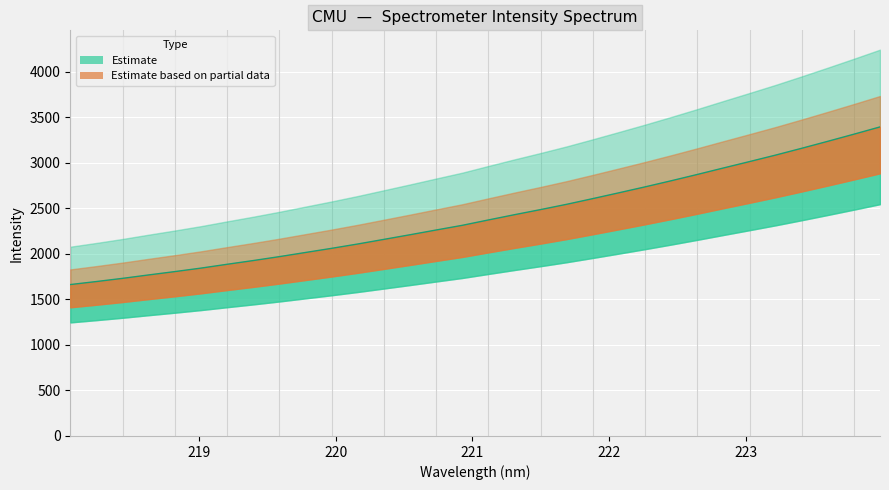

What position from the right is 221.4993?

14